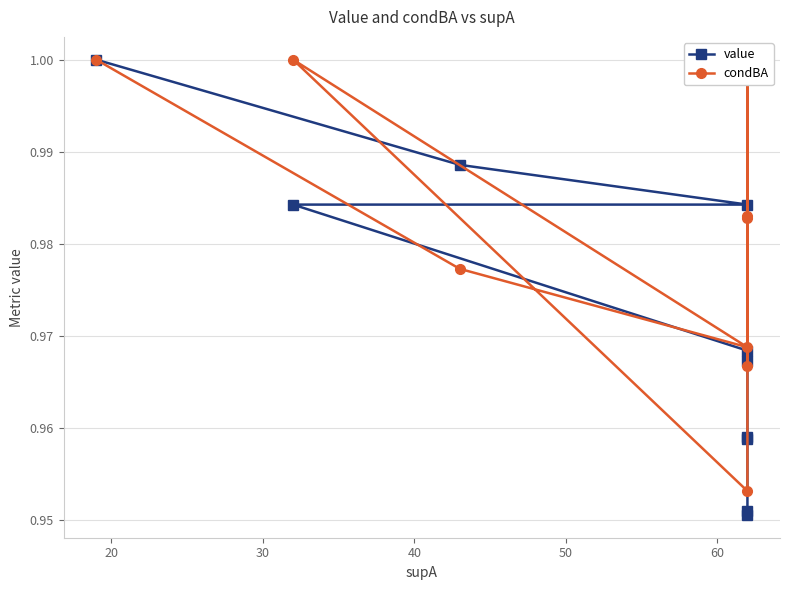

How many categories are shown in the chart?

10